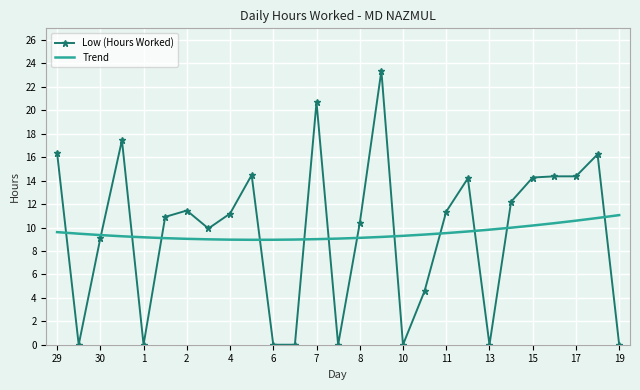

Which series has the widest spread of values?

Low (Hours Worked)